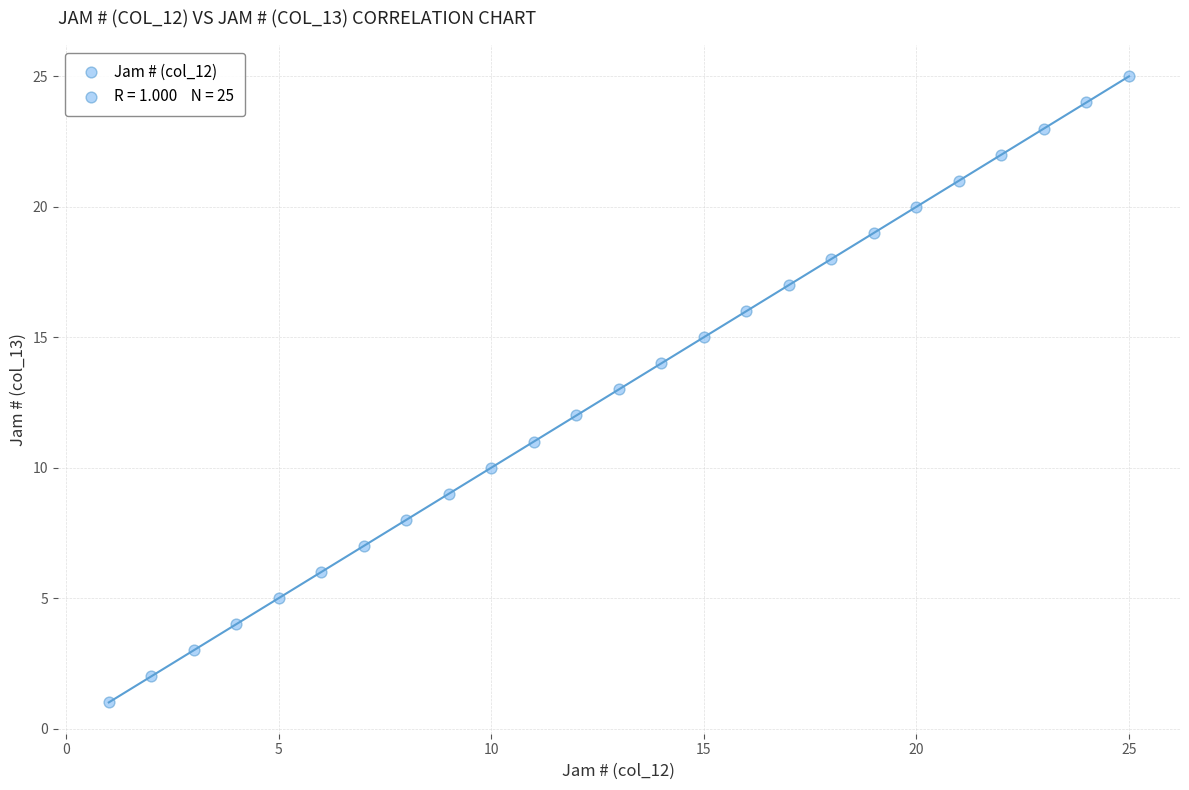

What is the range of X values (max minus min)?

24